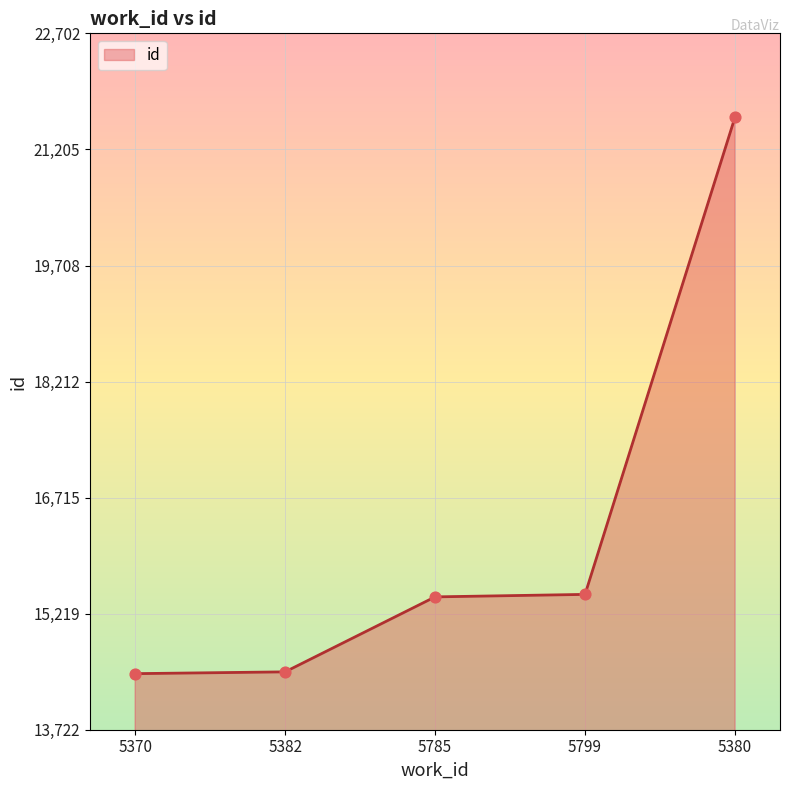

Which has a higher value, 5785 or 5380?

5380